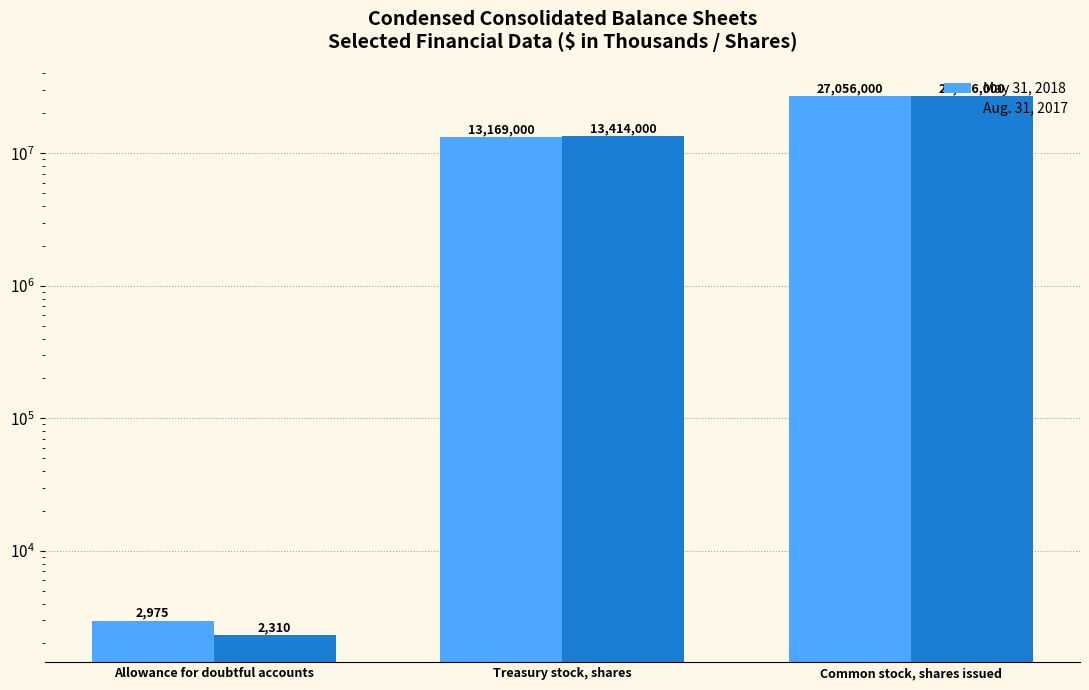

Reading right to left, transcribe all the data shown in this chart.

May 31, 2018: 27056000	13169000	2975
Aug. 31, 2017: 27056000	13414000	2310